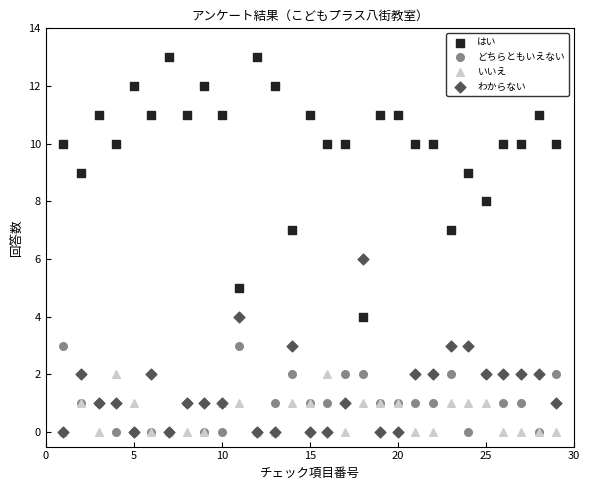

Which series has the widest spread of Y values?

はい